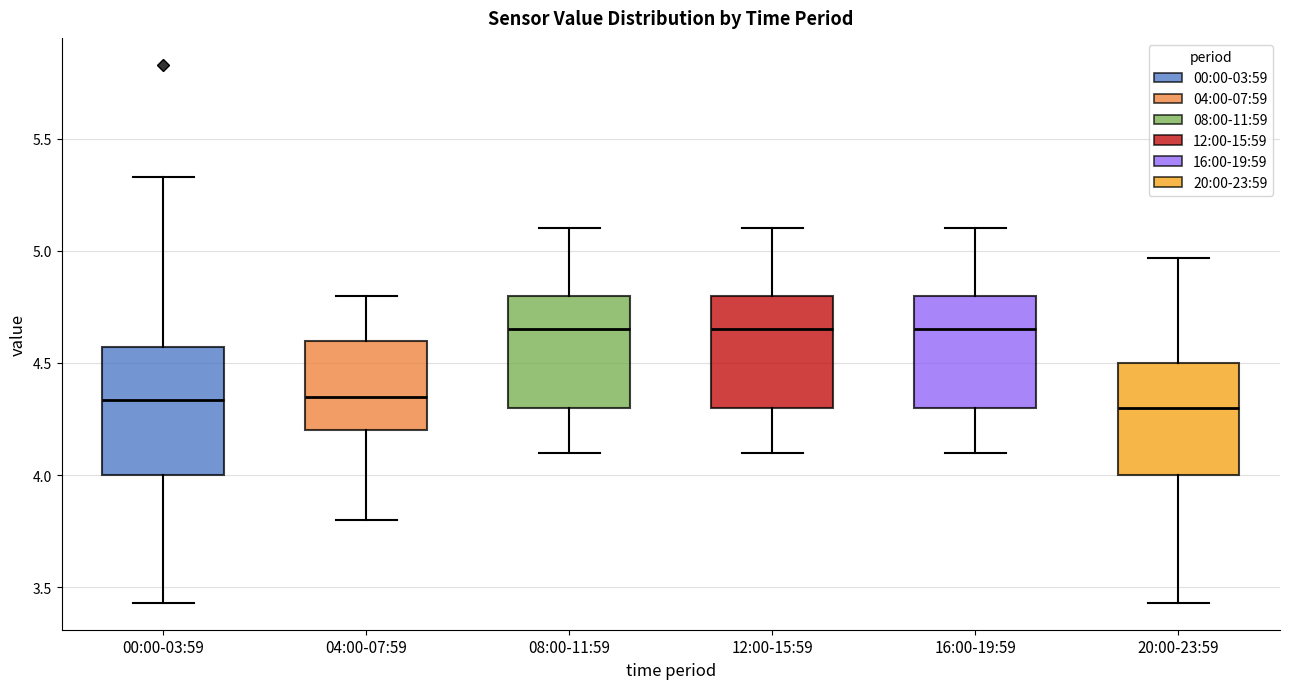

Comparing the boxes themselves (not the whiskers), which one is the tallest?

00:00-03:59